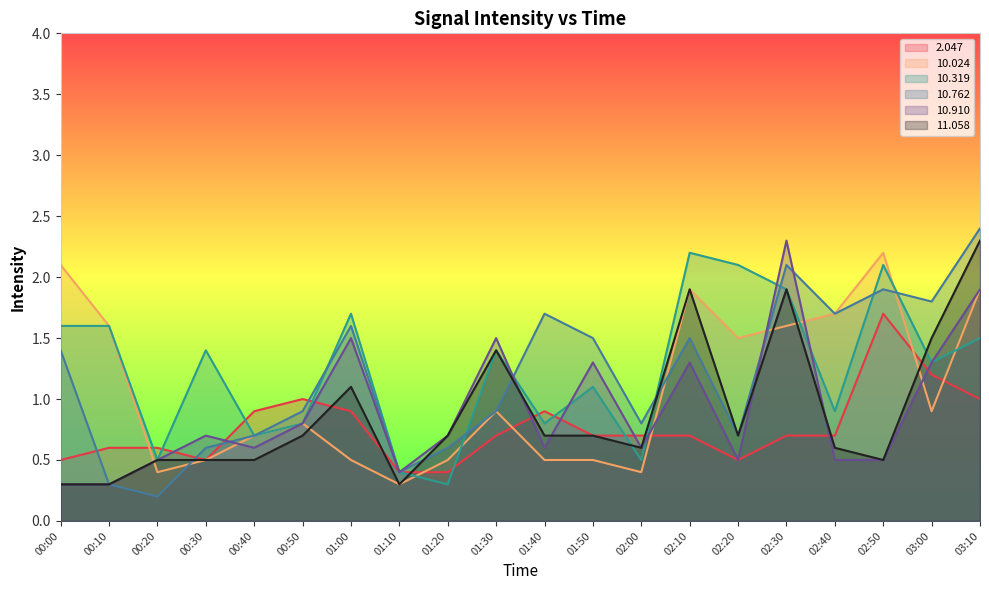

What is the total value across all series at 02:30?

10.5